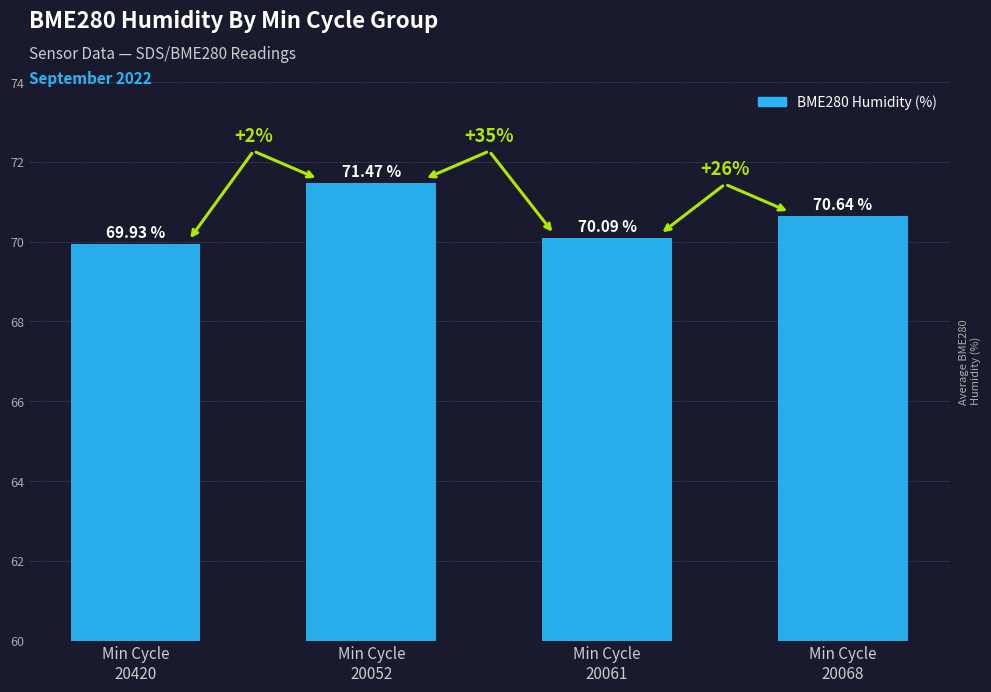

Reading right to left, what are all the values shown in this chart?

70.6	70.1	71.5	69.9